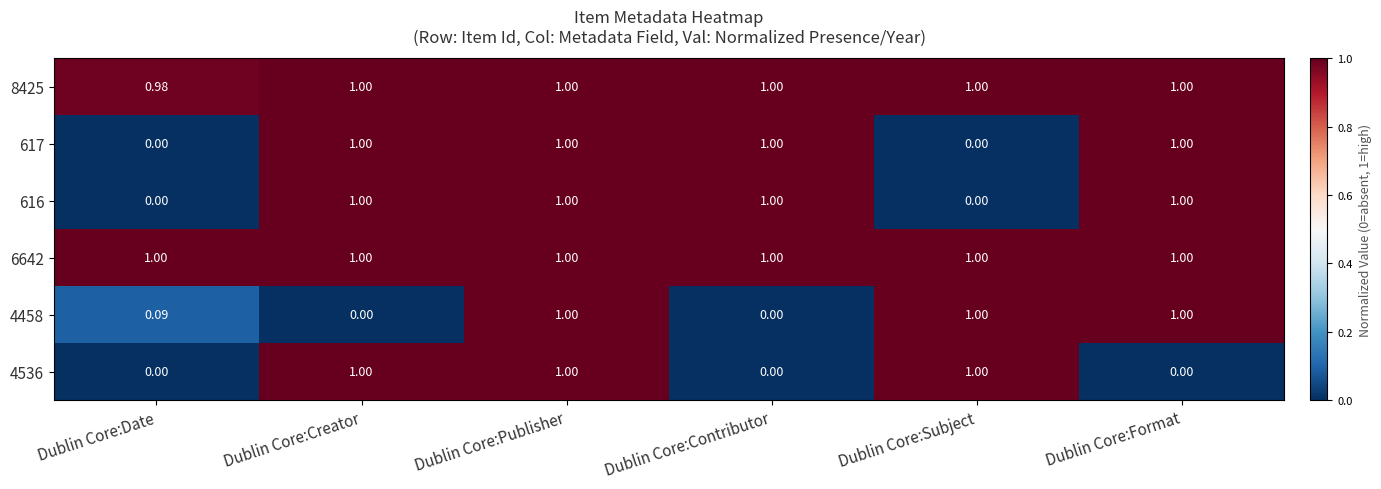

Is the value of 6642 at Dublin Core:Creator greater than the value of 617 at Dublin Core:Date?

Yes